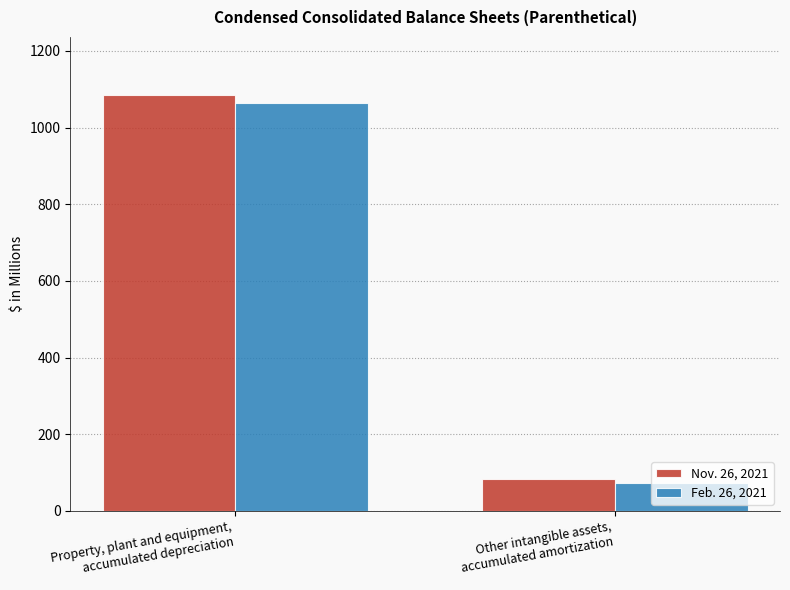

What is the spread (max minus min) of values at Other intangible assets,
accumulated amortization?

9.1